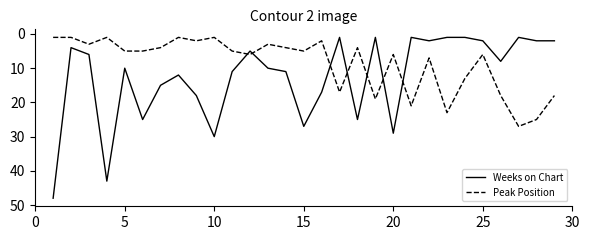

Rank the series by their maximum value, from lowest to highest.

Peak Position, Weeks on Chart